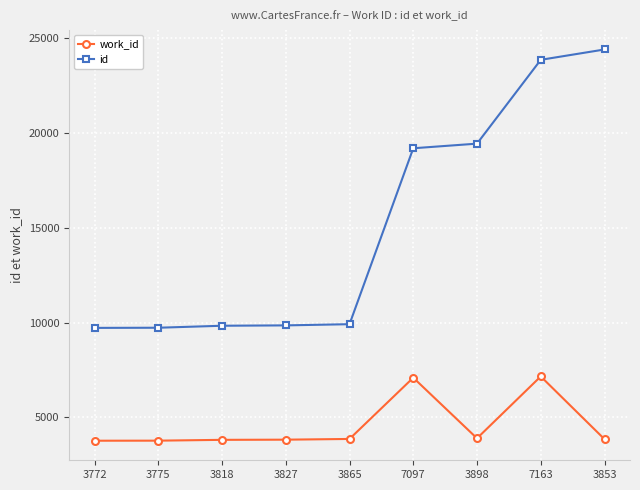

Is the value of id at 3898 greater than the value of work_id at 3818?

Yes